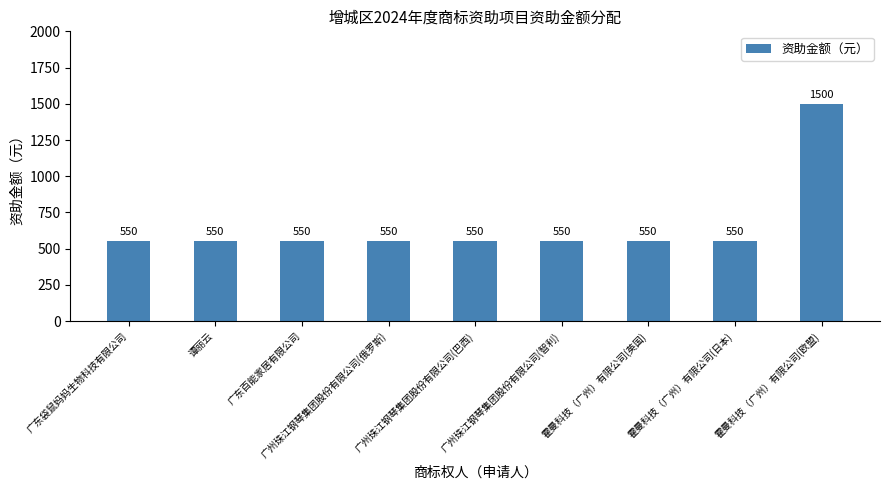

What position from the right is 霍曼科技（广州）有限公司(日本)?

2